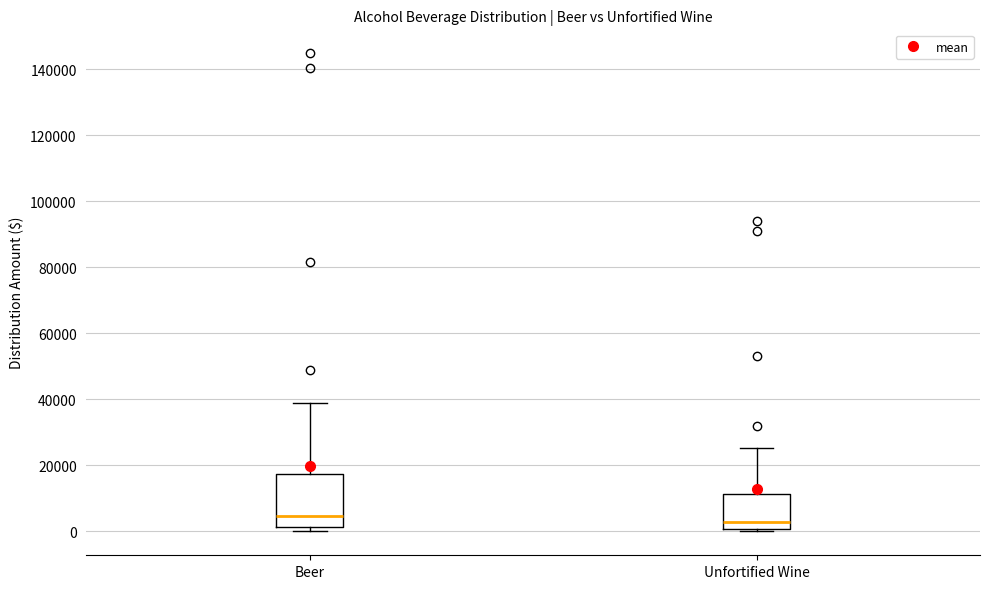

Reading left to right, transcribe this box plot: for each box, give where its median line is, the range the box spans, and where its two whiskers end, as read against the y-axis. The values are not printed on the chart, so give them approximately, as read against the axis.

Beer: median 4000, box 2000 to 18000, whiskers 0 to 38000
Unfortified Wine: median 2000, box 0 to 12000, whiskers 0 (just below the box's lower edge) to 26000